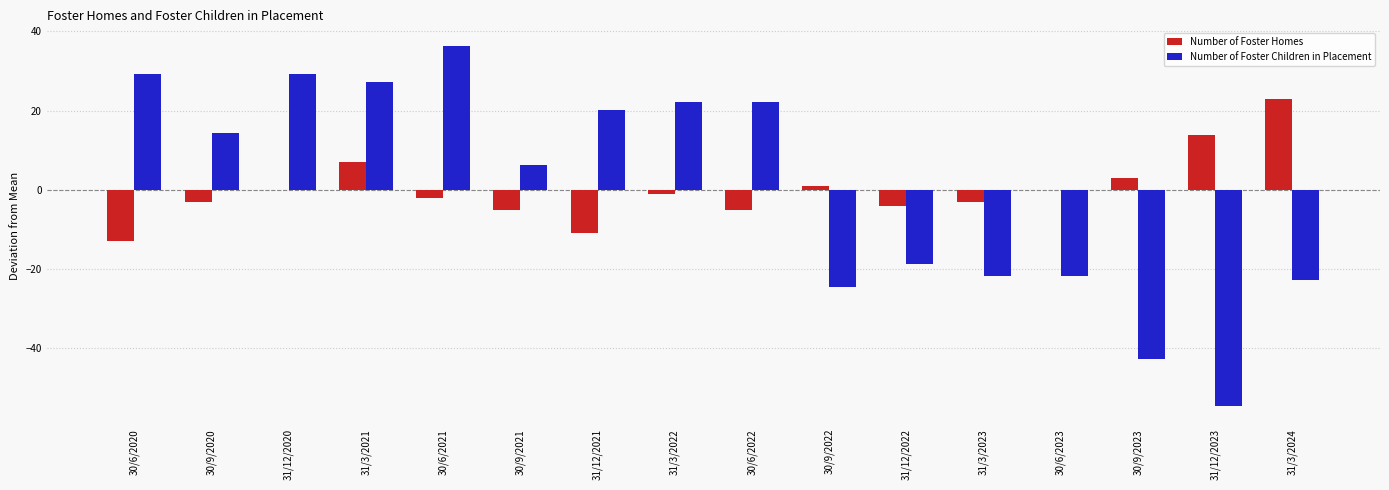

Is the value of Number of Foster Homes at 30/6/2021 greater than the value of Number of Foster Children in Placement at 31/12/2021?

No